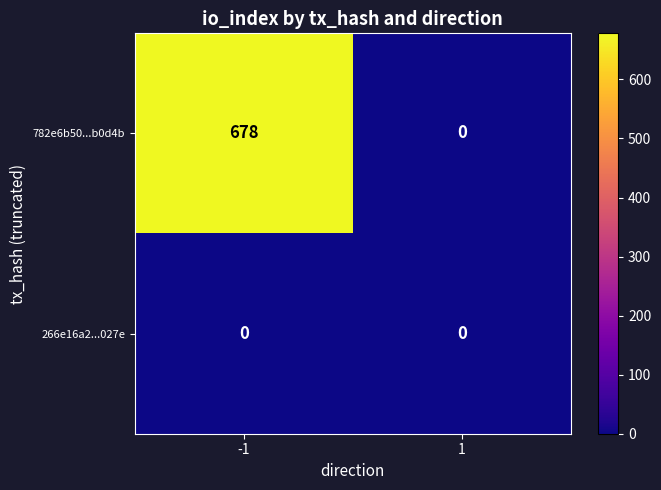

Count the number of categories in the chart.

2